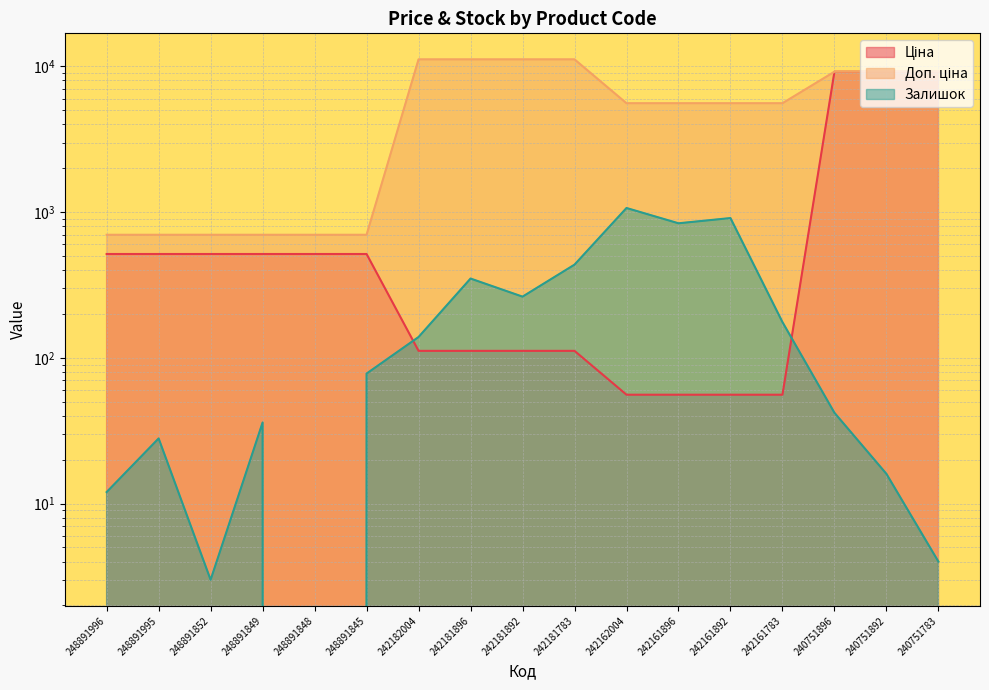

What is the difference between the Доп. ціна values at 242181896 and 242161892?

5584.0